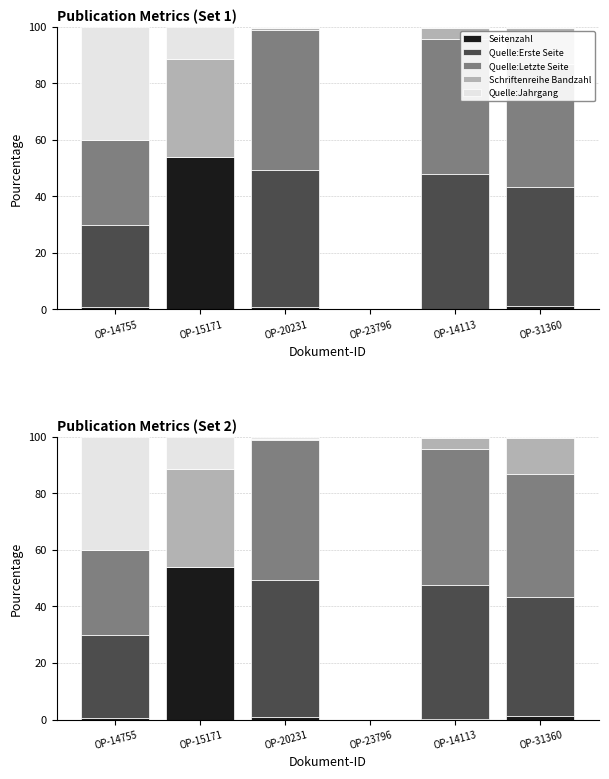

How many positive values does the Quelle:Erste Seite series have?

4